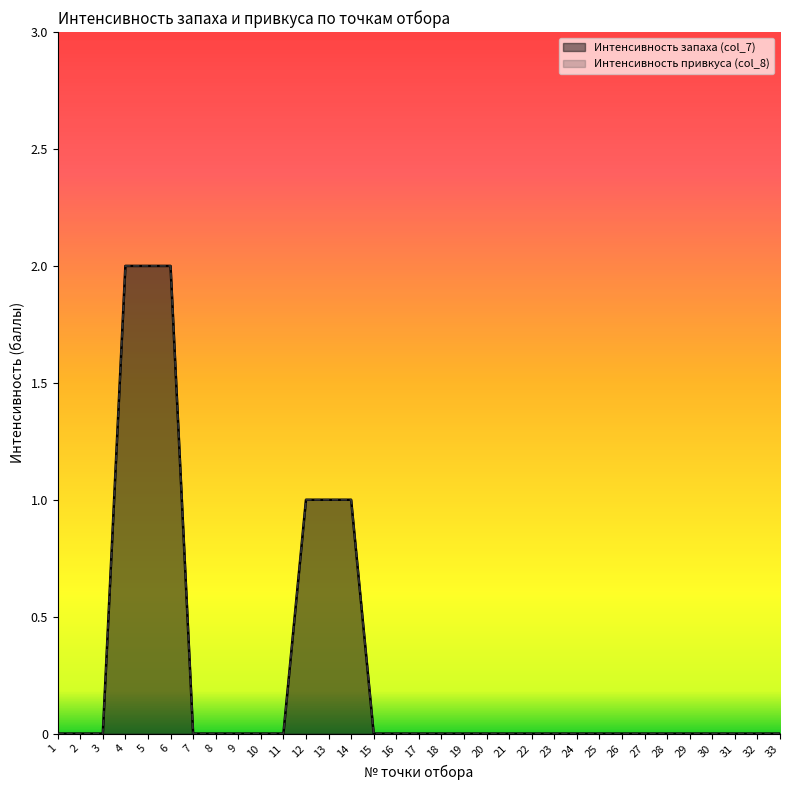

Is it true that Интенсивность запаха (col_7) equals 1 at 14?

True